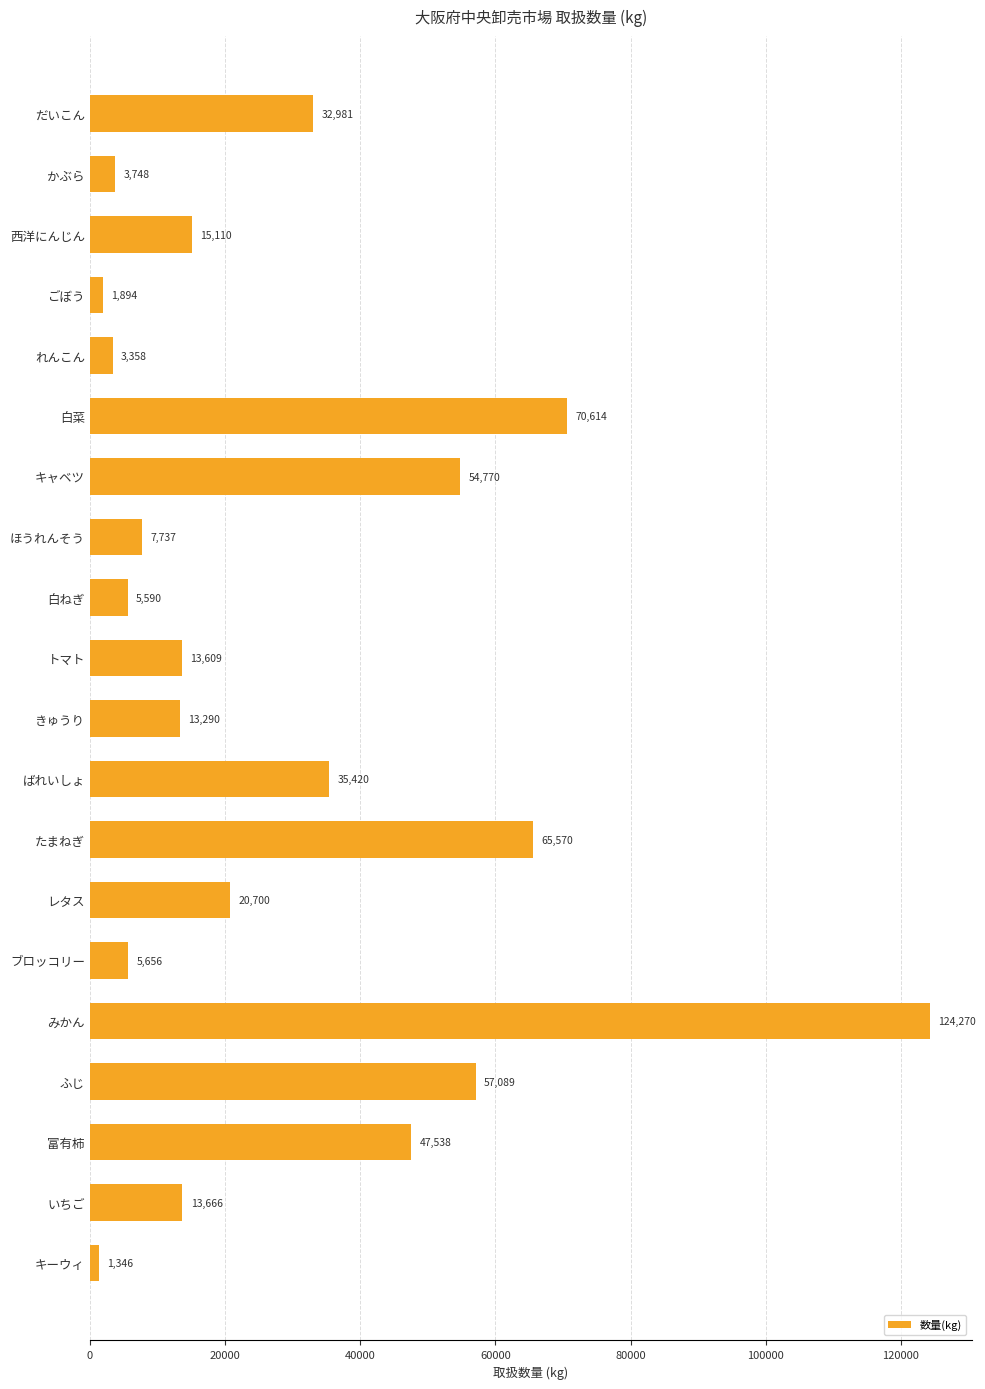

The chart shows a value of 1894.0 at ごぼう. True or false?

True